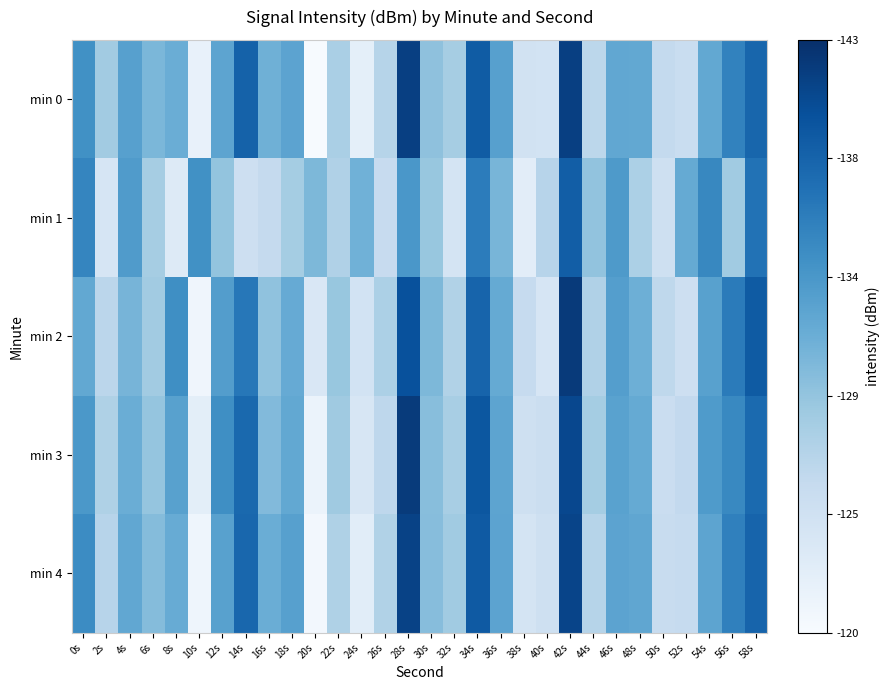

What is the spread (max minus min) of values at 24s?

9.1